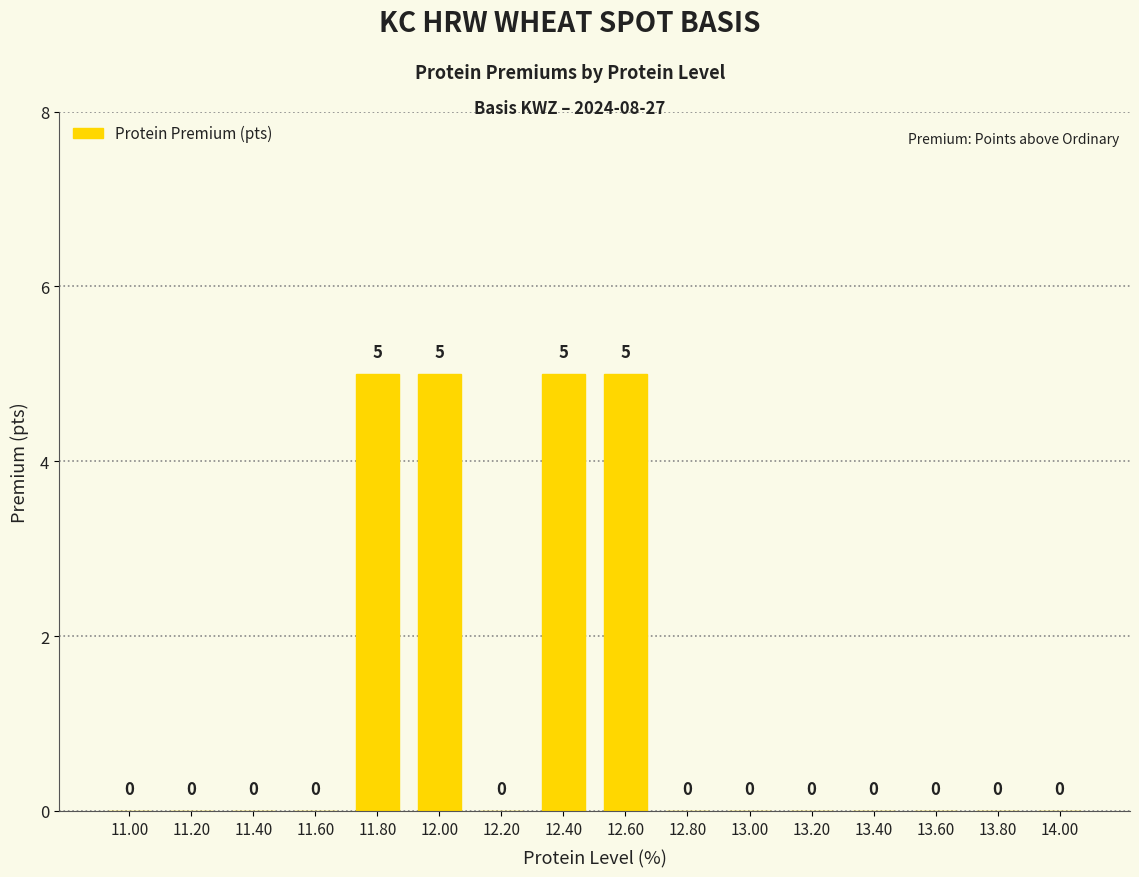

The chart shows a value of 2 at 13.60. True or false?

False